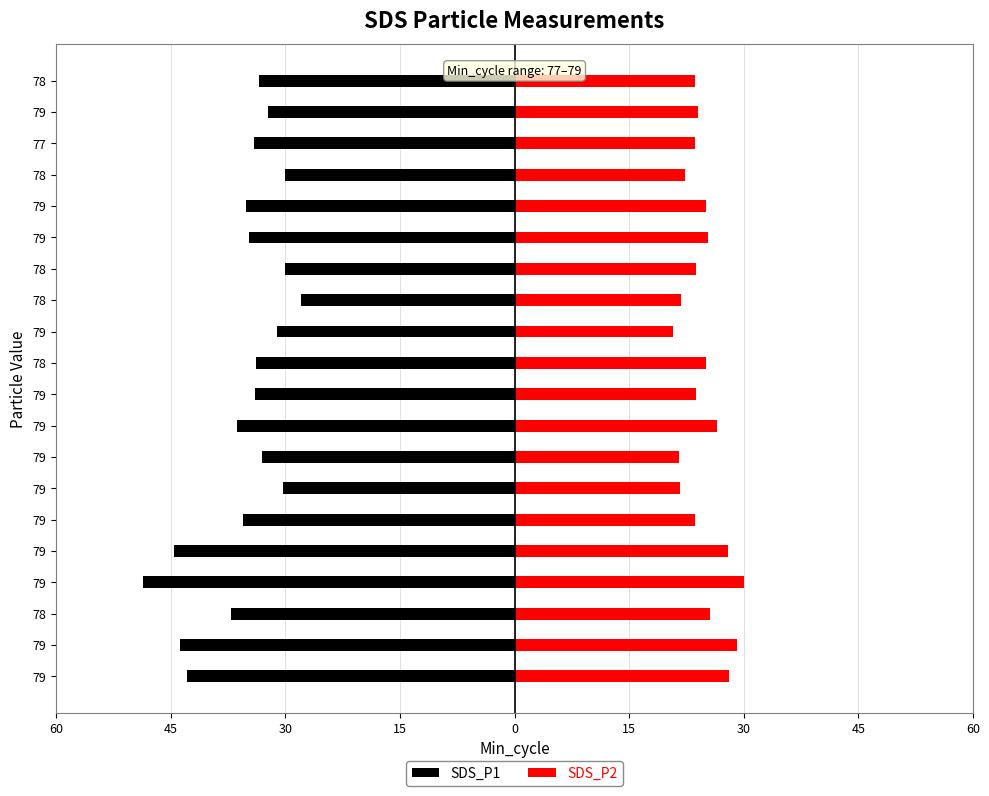

Which series changed the most between 79 and 78?

SDS_P1